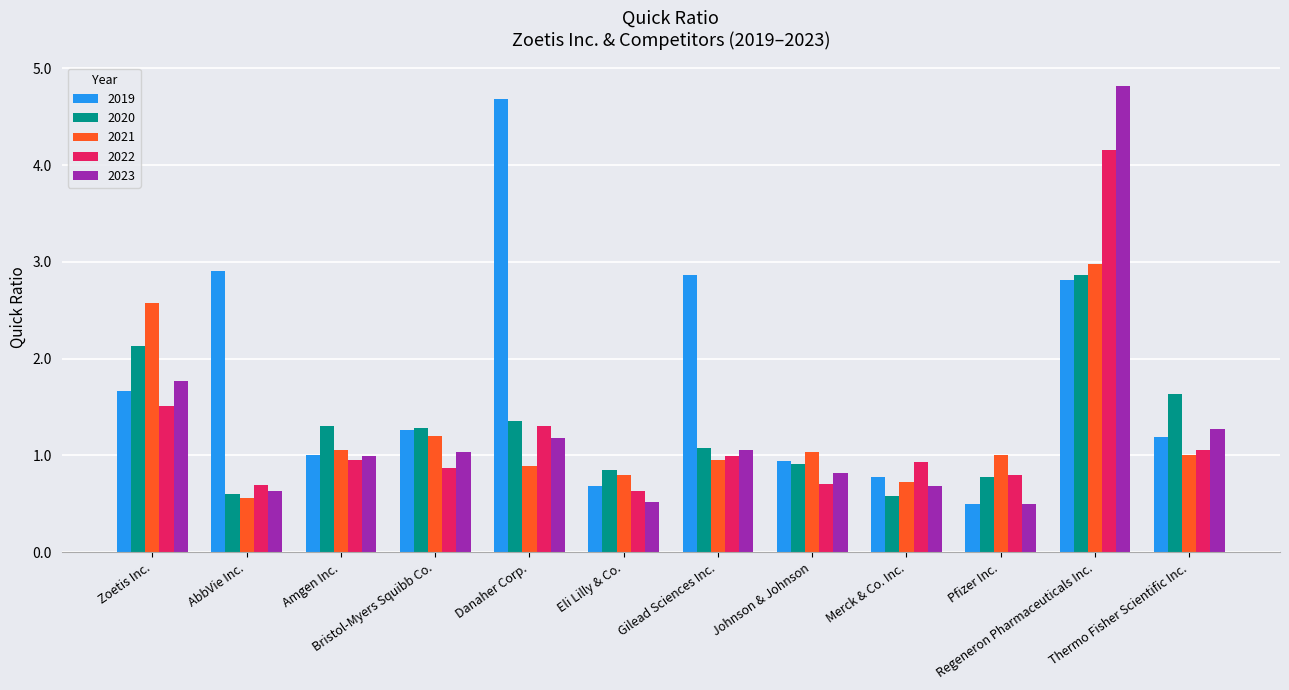

Which series has the largest range (max minus min)?

2023